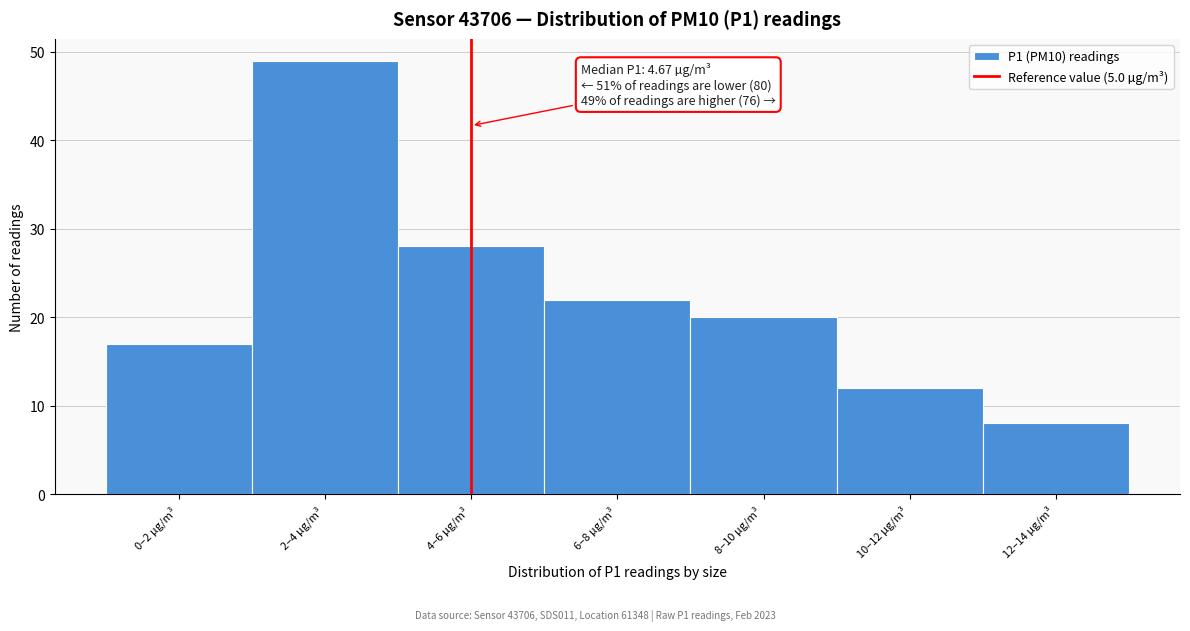

Reading left to right, extract all data points from this chart.

17	49	28	22	20	12	8